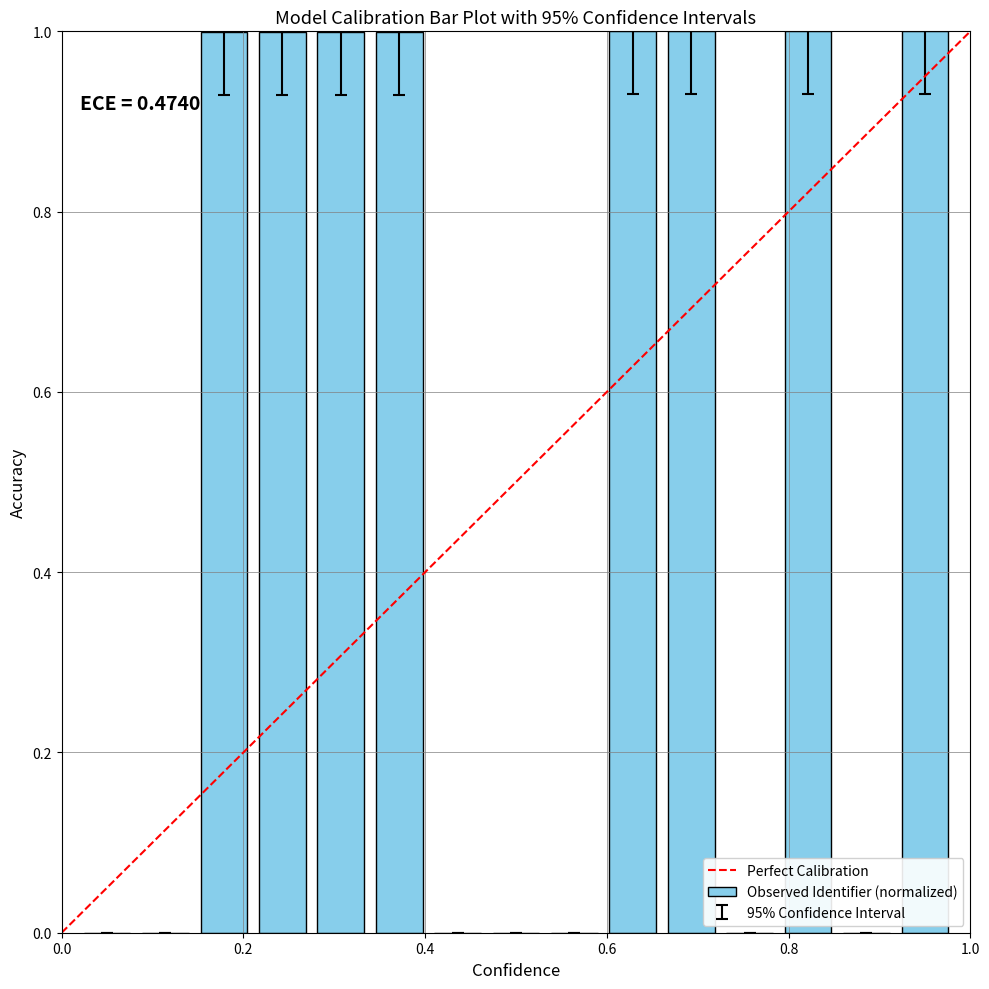

What is the greatest value displayed?

1.0